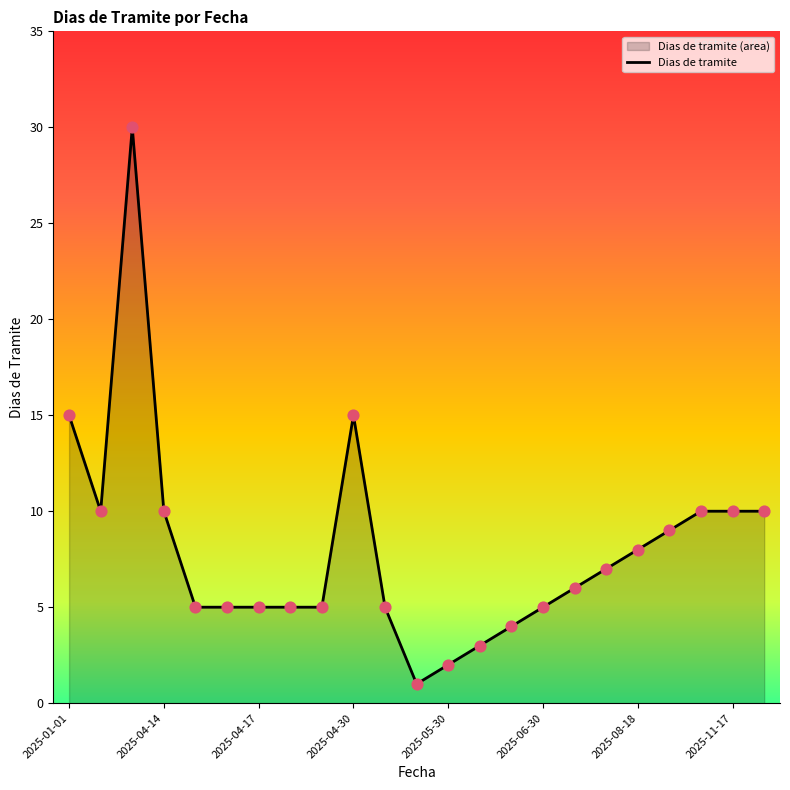

Approximately how many times larger is the value at 2025-04-14 compared to 2025-01-01?

0.7